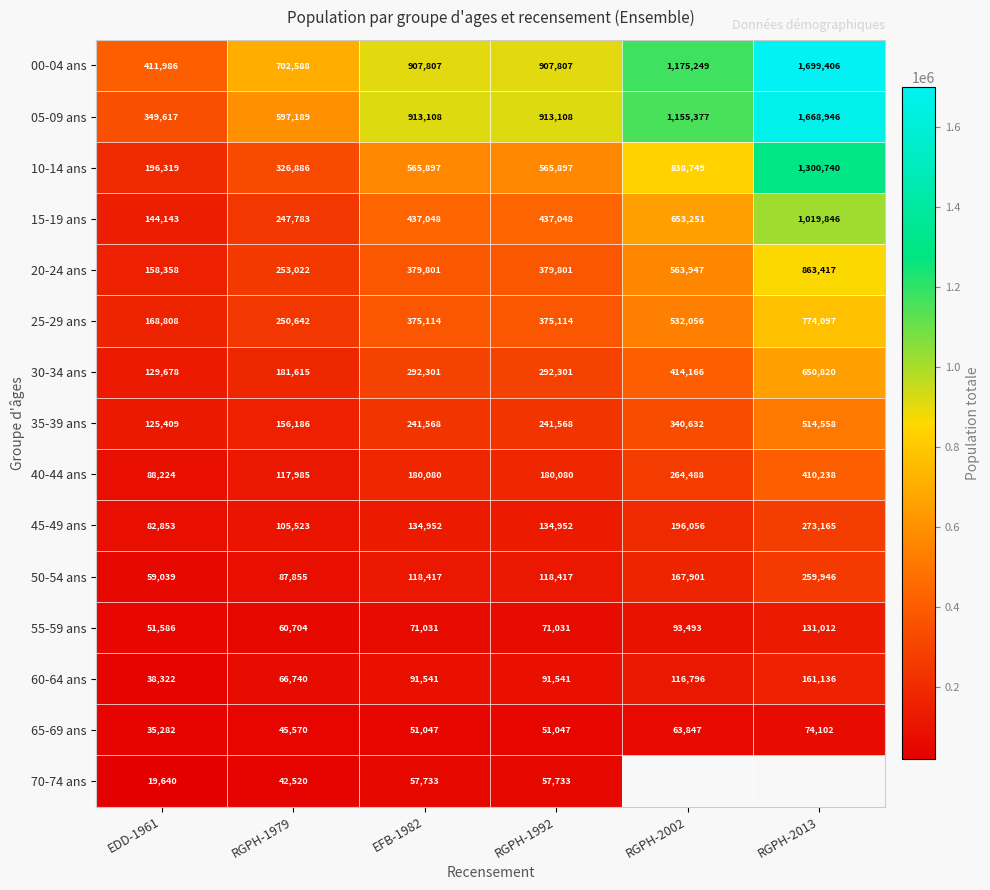

Which has a higher value, EFB-1982 or RGPH-1979?

EFB-1982